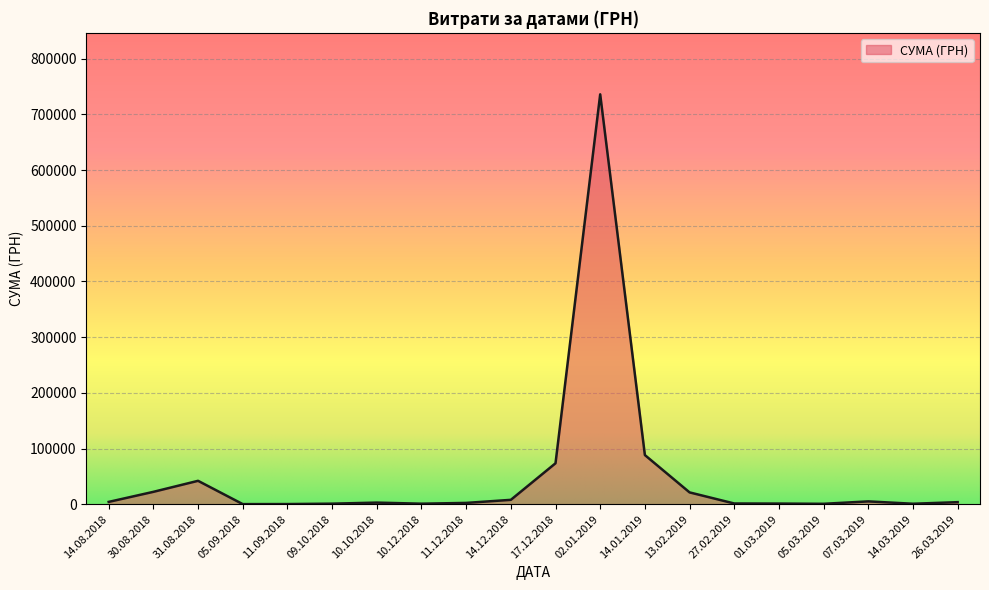

What is the difference between the maximum and minimum values?

735810.8